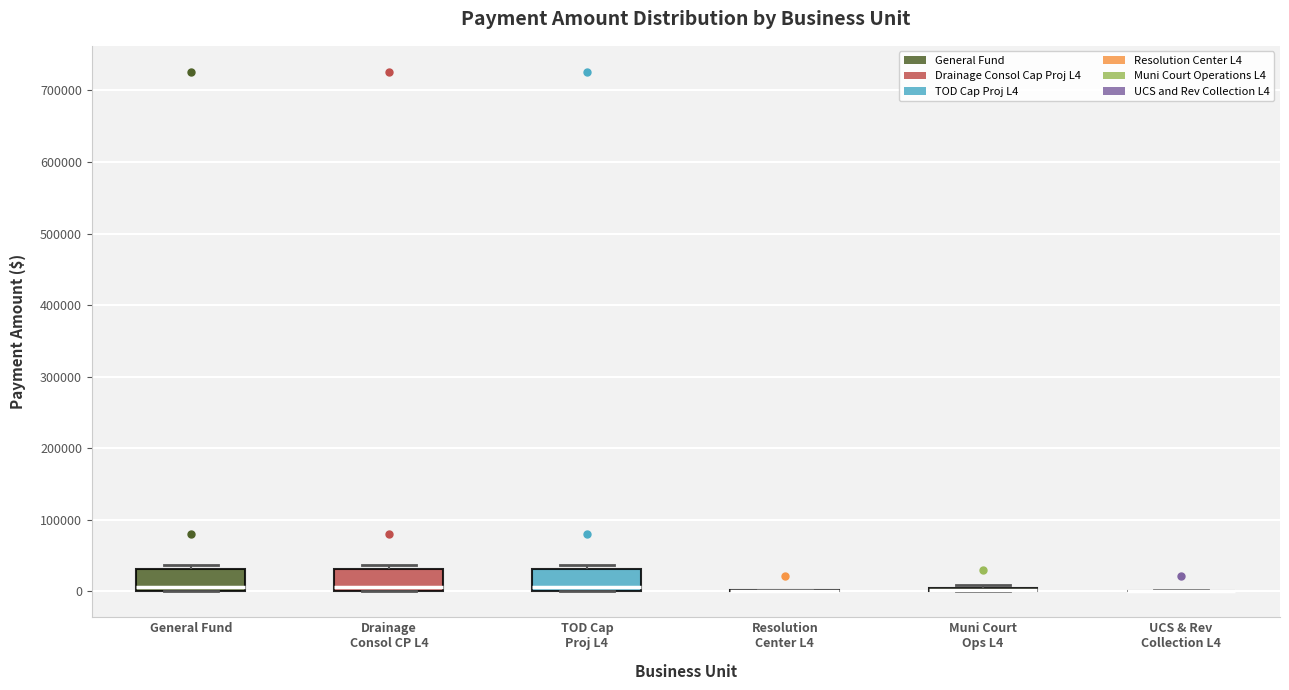

Reading left to right, transcribe this box plot: for each box, give where its median line is, the range the box spans, and where its two whiskers end, as read against the y-axis. The values are not printed on the chart, so give them approximately, as read against the axis.

General Fund: median 10000, box 0 to 30000, whiskers 0 to 40000
Drainage Consol CP L4: median 10000, box 0 to 30000, whiskers 0 to 40000
TOD Cap Proj L4: median 10000, box 0 to 30000, whiskers 0 to 40000
Resolution Center L4: box collapsed to a line at 0, whiskers 0 to 0
Muni Court Ops L4: box collapsed to a line at 0, whiskers 0 to 10000
UCS & Rev Collection L4: box collapsed to a line at 0, whiskers 0 to 0